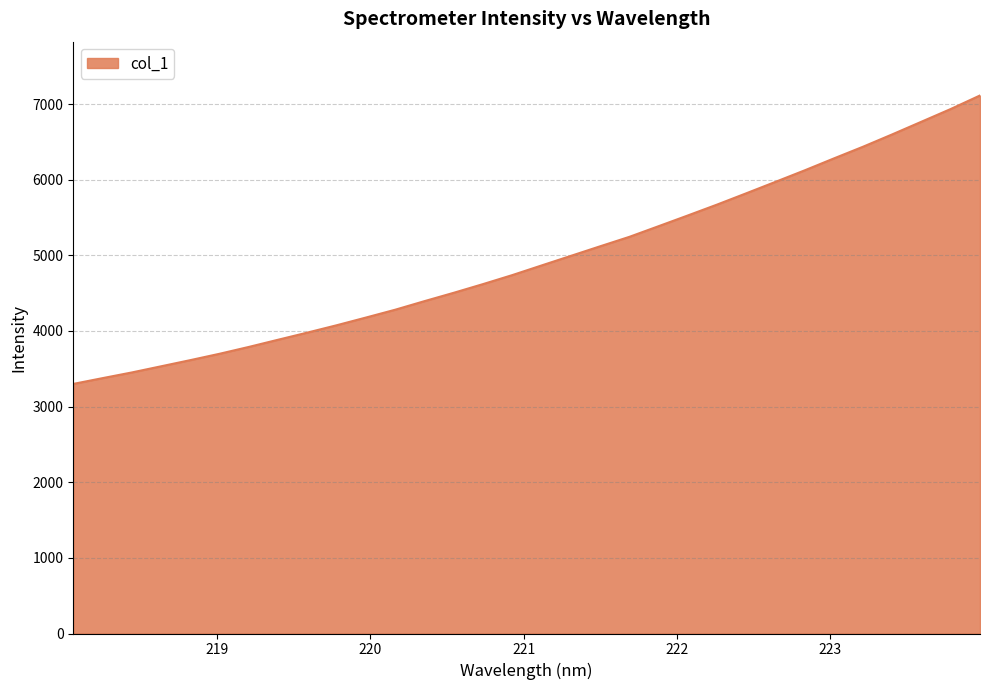

What is the difference between the maximum and minimum values?

3813.6